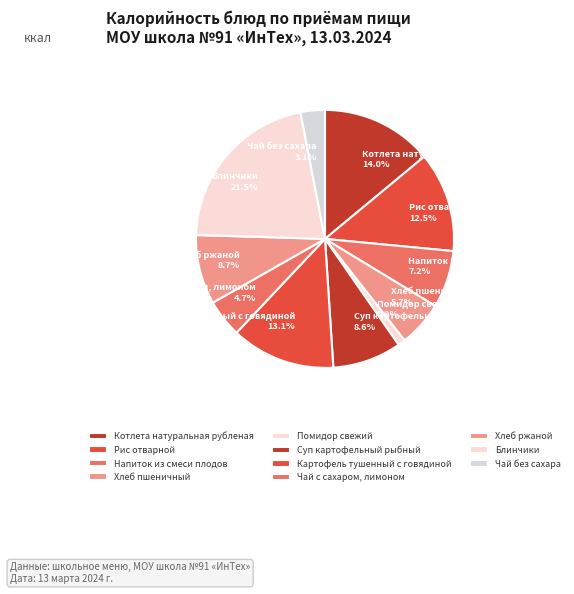

To the nearest percent, what percentage of the pie is Котлета натуральная рубленая?

14%